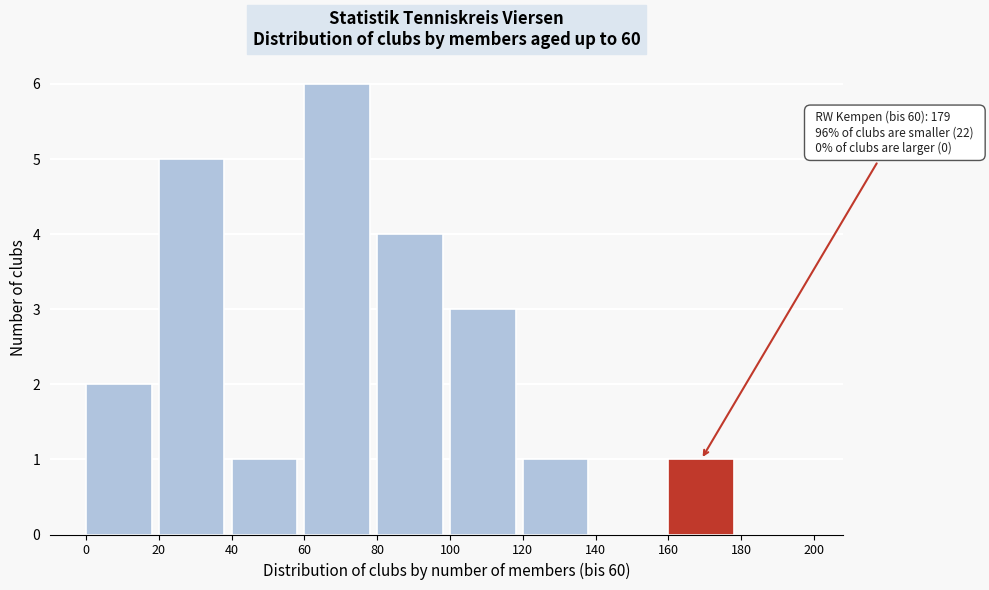

Over which range of the x-axis is the bar tallest?

60 to 80